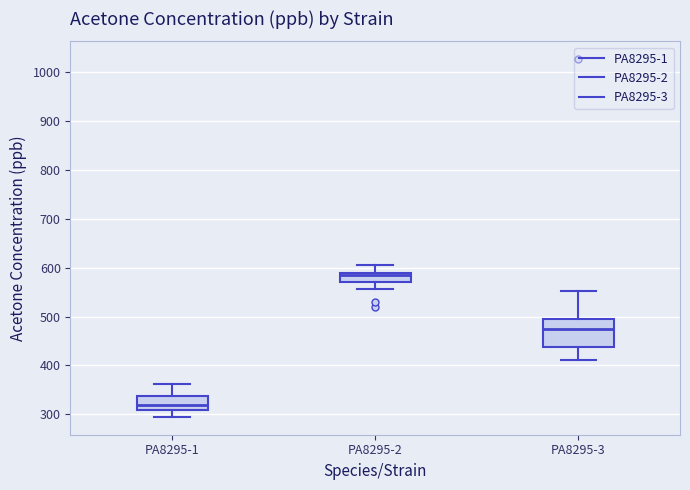

Reading left to right, read every box against the y-axis: the position of its median line, the range the box covers, and the ends of its whiskers. The values are not printed on the chart, so give them approximately, as read against the axis.

PA8295-1: median 320, box 310 to 340, whiskers 290 to 360
PA8295-2: median 580, box 570 to 590, whiskers 560 to 610
PA8295-3: median 480, box 440 to 490, whiskers 410 to 550